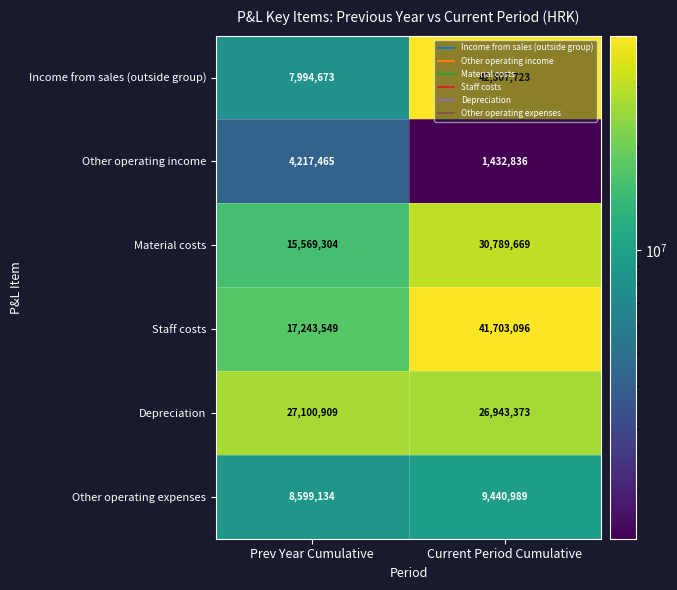

What is the total value across all series at Current Period Cumulative?

152617686